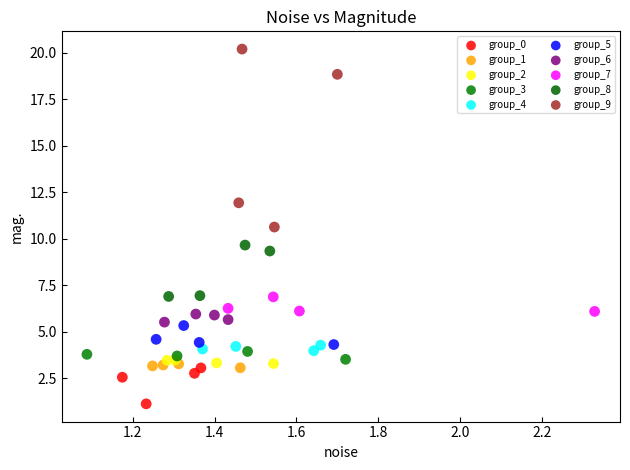

Which series contains the lowest Y value?

group_0